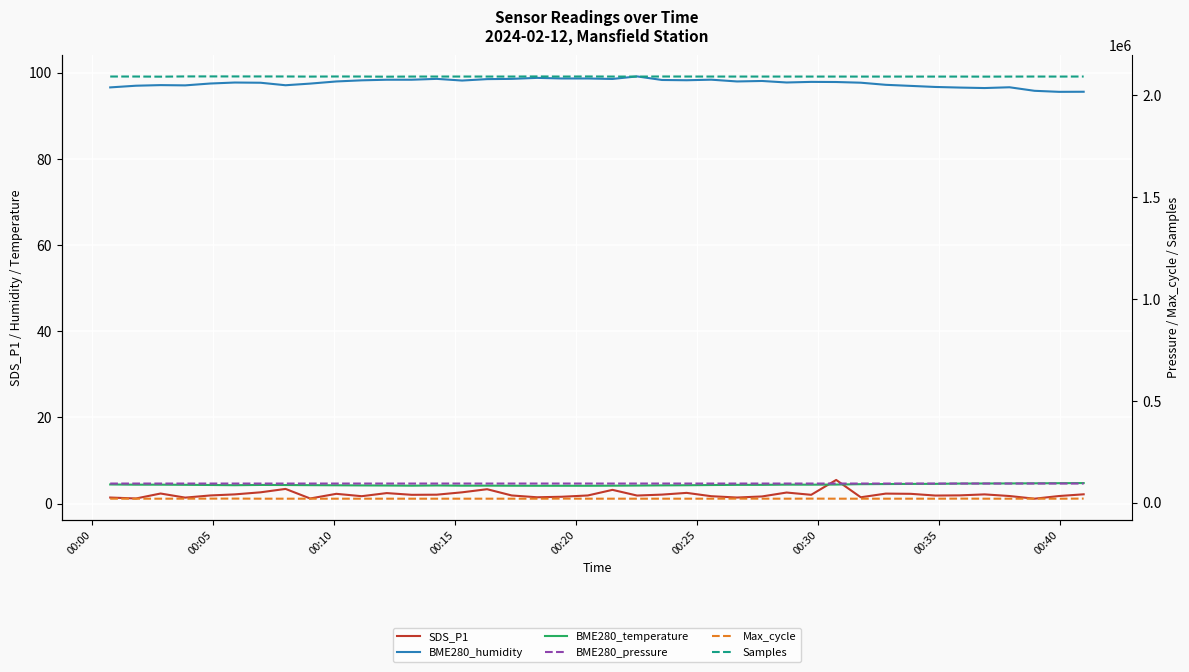

True or false: Max_cycle and BME280_pressure cross at least once.

False